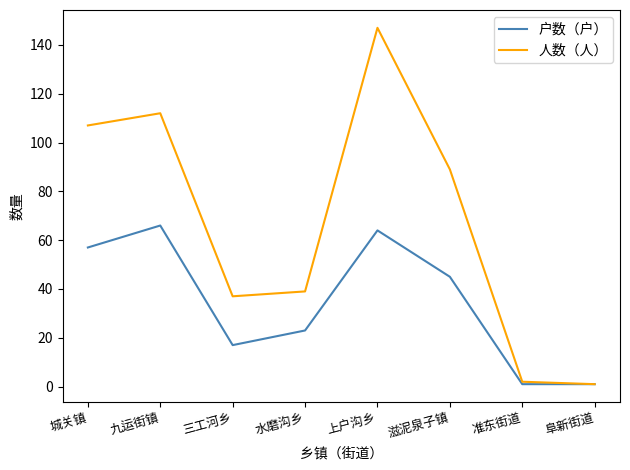

What position from the right is 滋泥泉子镇?

3